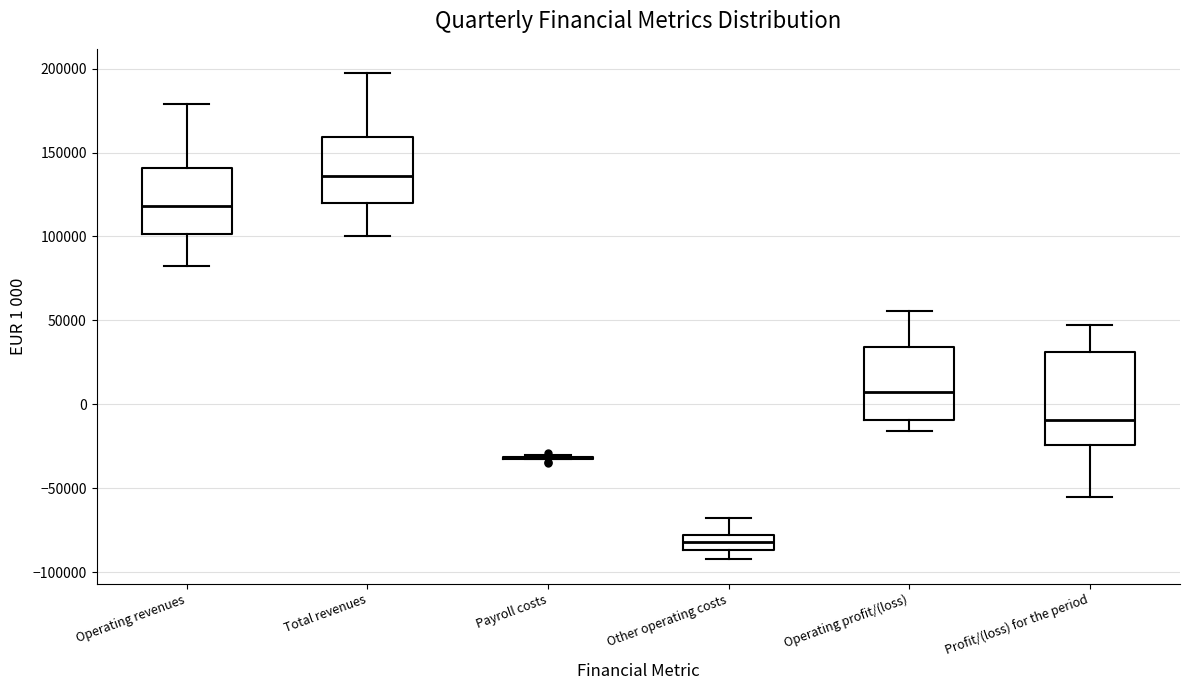

Where is the upper edge of the box for Operating profit/(loss) on the y-axis? The values are not printed on the chart, so give them approximately, as read against the axis.

35000